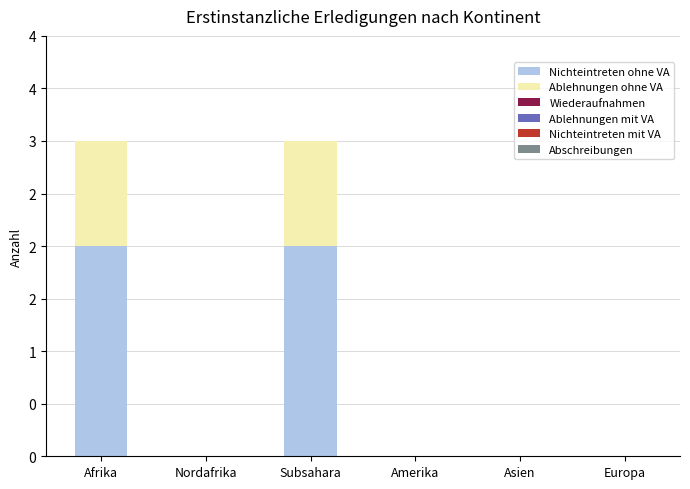

Are the bars horizontal?

No